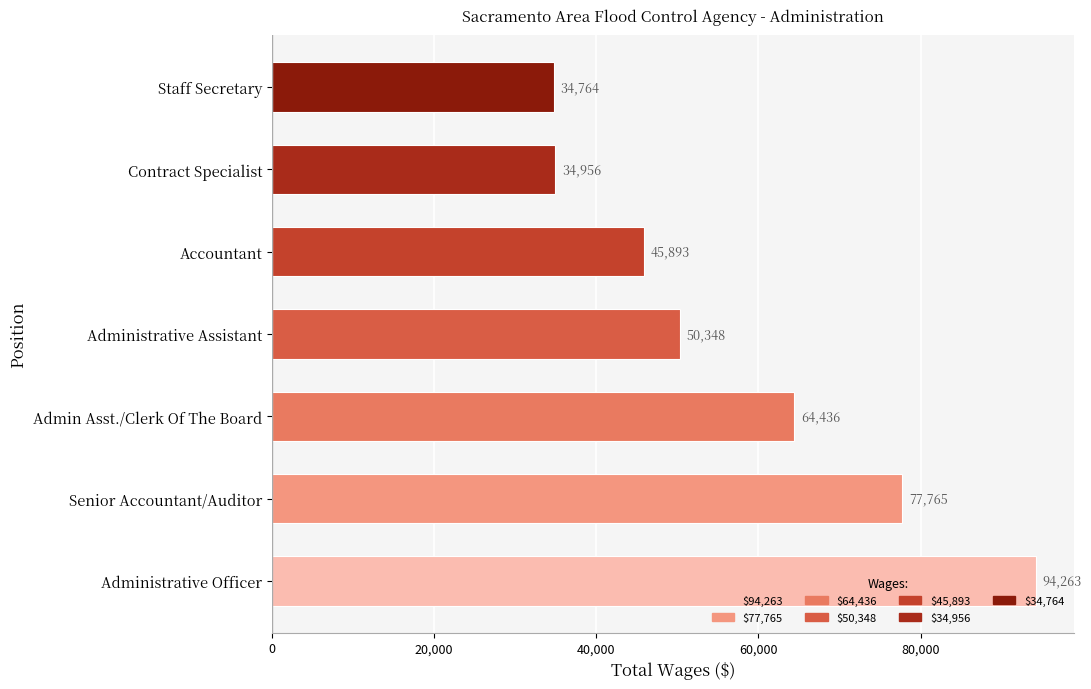

At which label is the value closest to 64513?

Admin Asst./Clerk Of The Board